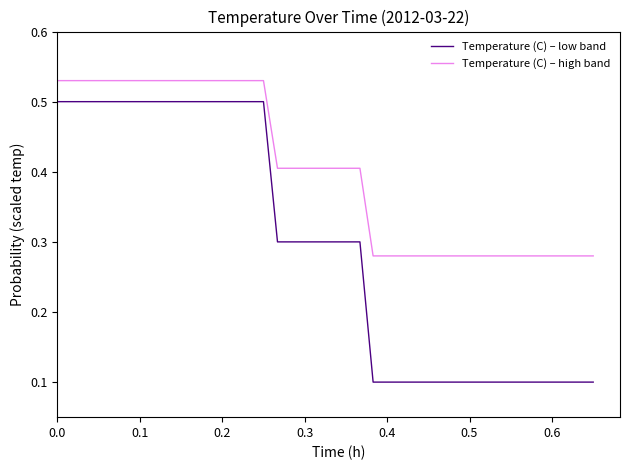

Which series has the largest total across all categories?

Temperature (C) – high band